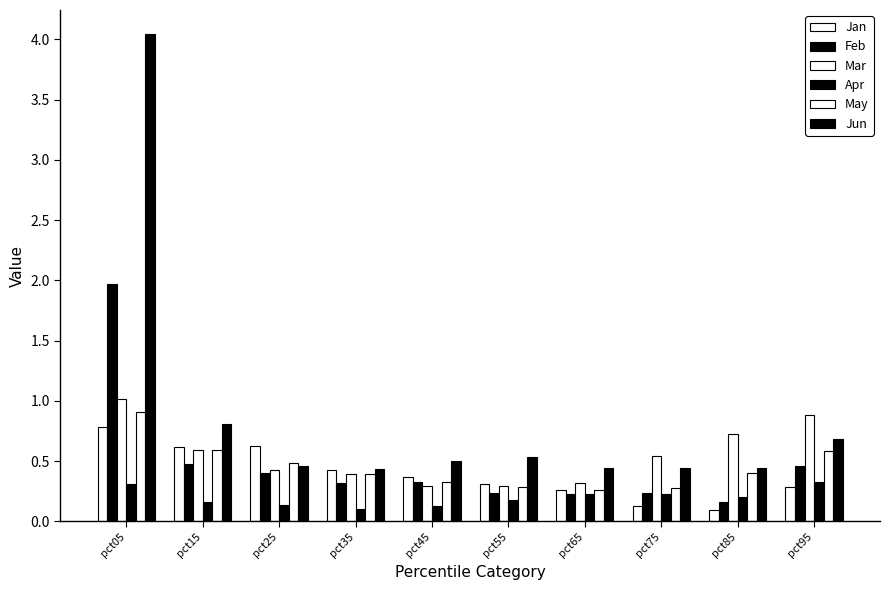

The May series shows 0.1 at pct55. True or false?

False